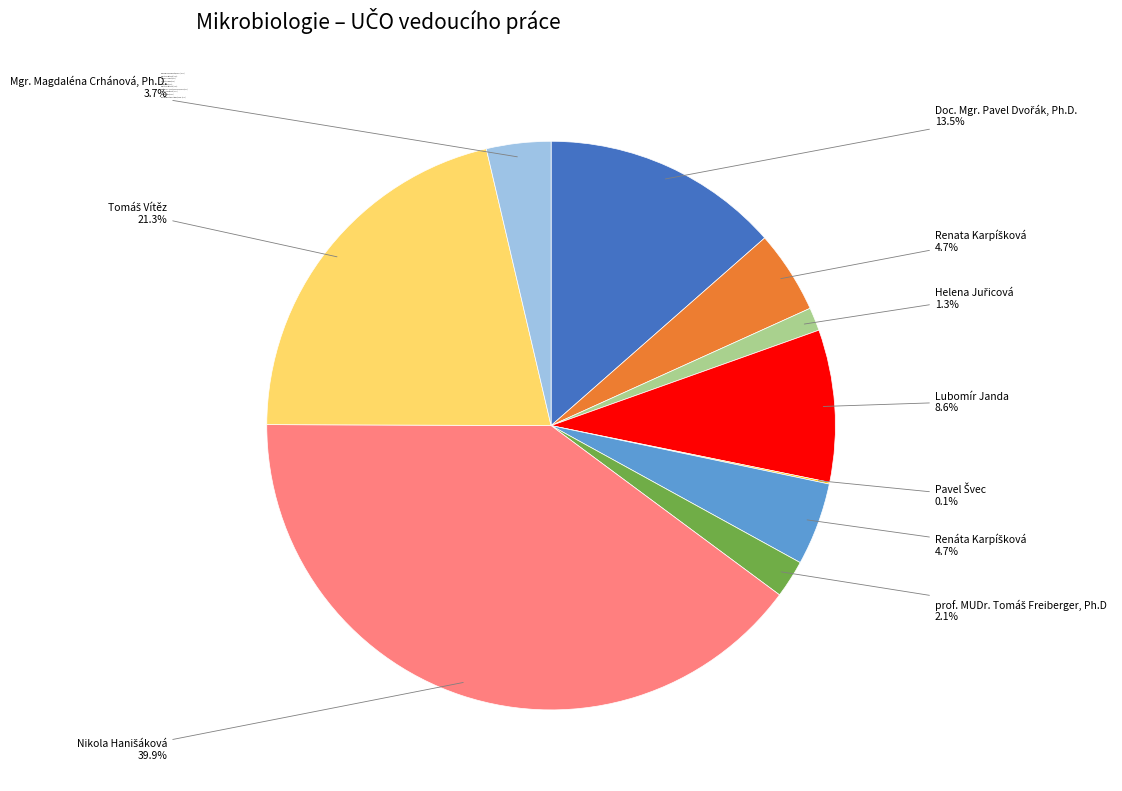

Is there any slice that represents more than half of the pie?

No